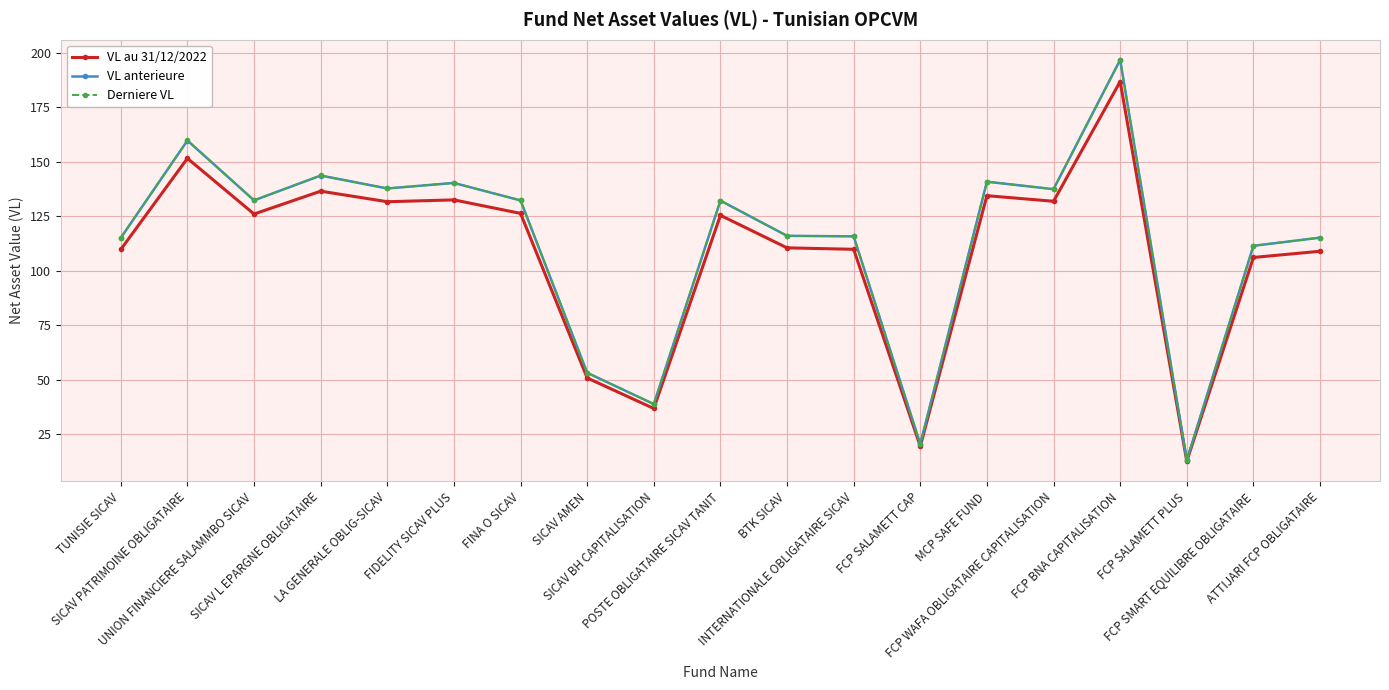

True or false: VL au 31/12/2022 has more than 0 interior local peaks.

True